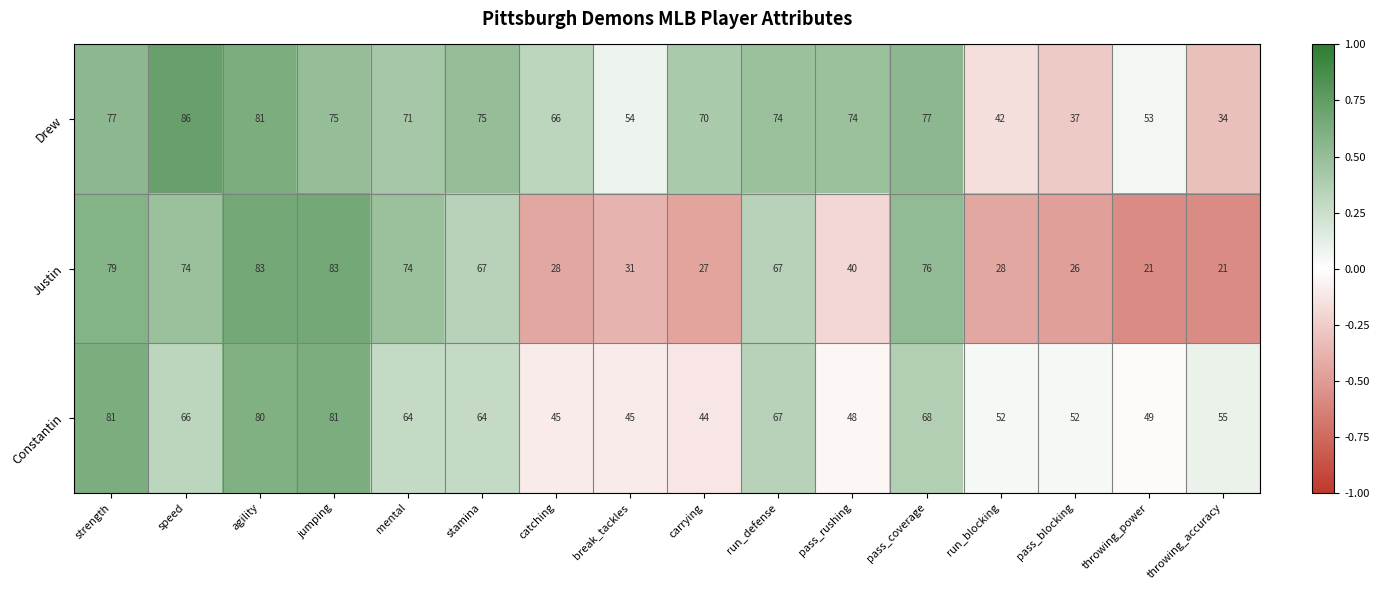

Which series has the widest spread of values?

Justin